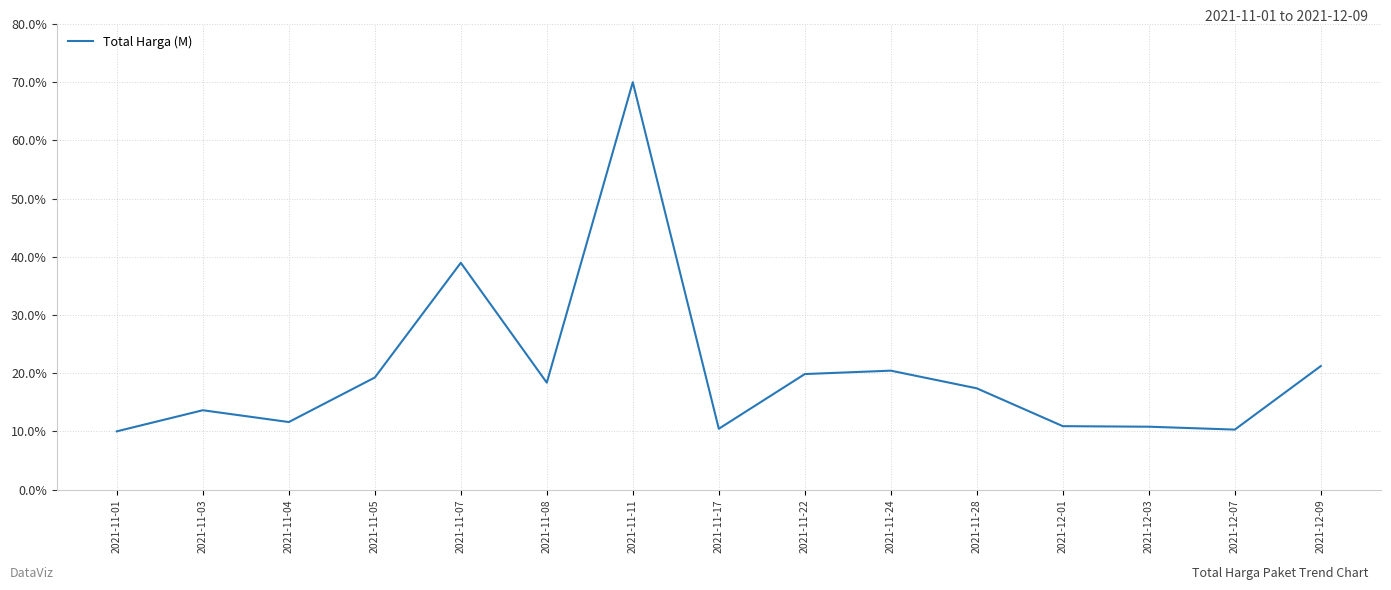

Does the chart have visible grid lines?

Yes